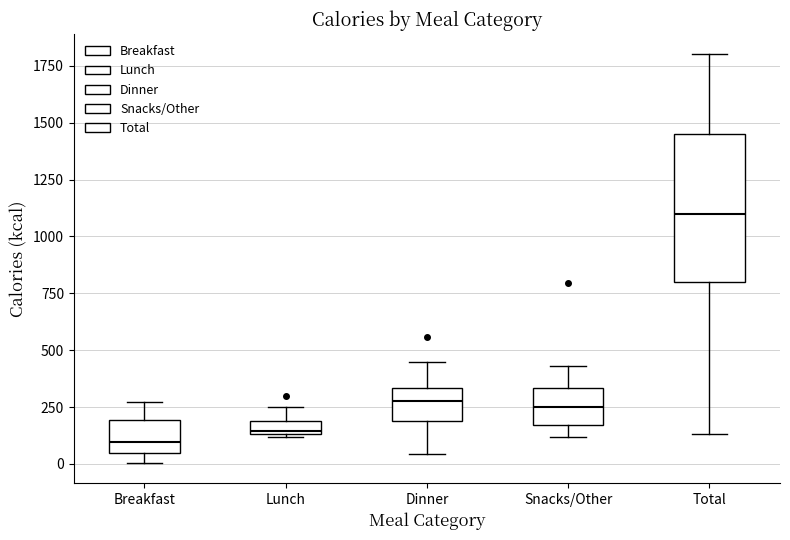

Comparing the boxes themselves (not the whiskers), which one is the tallest?

Total